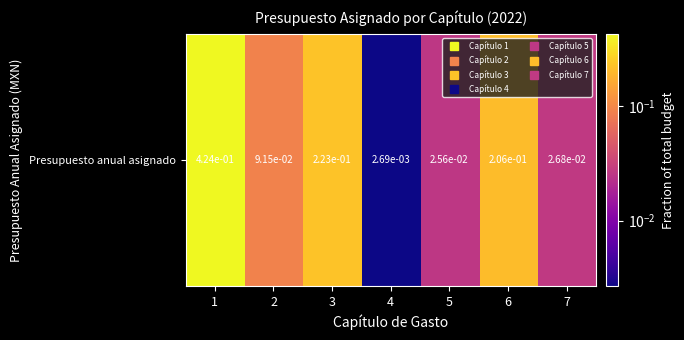

List the labels in order of value, largest first.

1, 3, 6, 2, 7, 5, 4